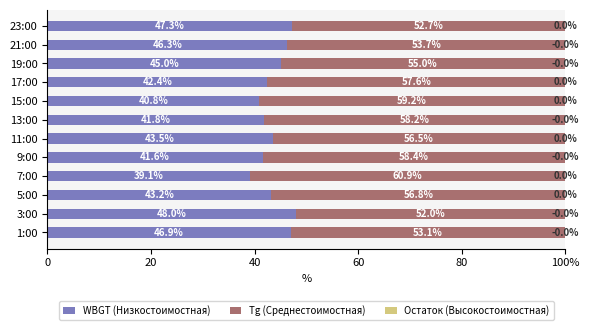

Reading right to left, transcribe all the data shown in this chart.

WBGT (Низкостоимостная): 47.3	46.3	45.0	42.4	40.8	41.8	43.5	41.6	39.1	43.2	48.0	46.9
Tg (Среднестоимостная): 52.7	53.7	55.0	57.6	59.2	58.2	56.5	58.4	60.9	56.8	52.0	53.1
Остаток (Высокостоимостная): 0.6	0.6	0.6	0.6	0.6	0.6	0.6	0.6	0.6	0.6	0.6	0.6